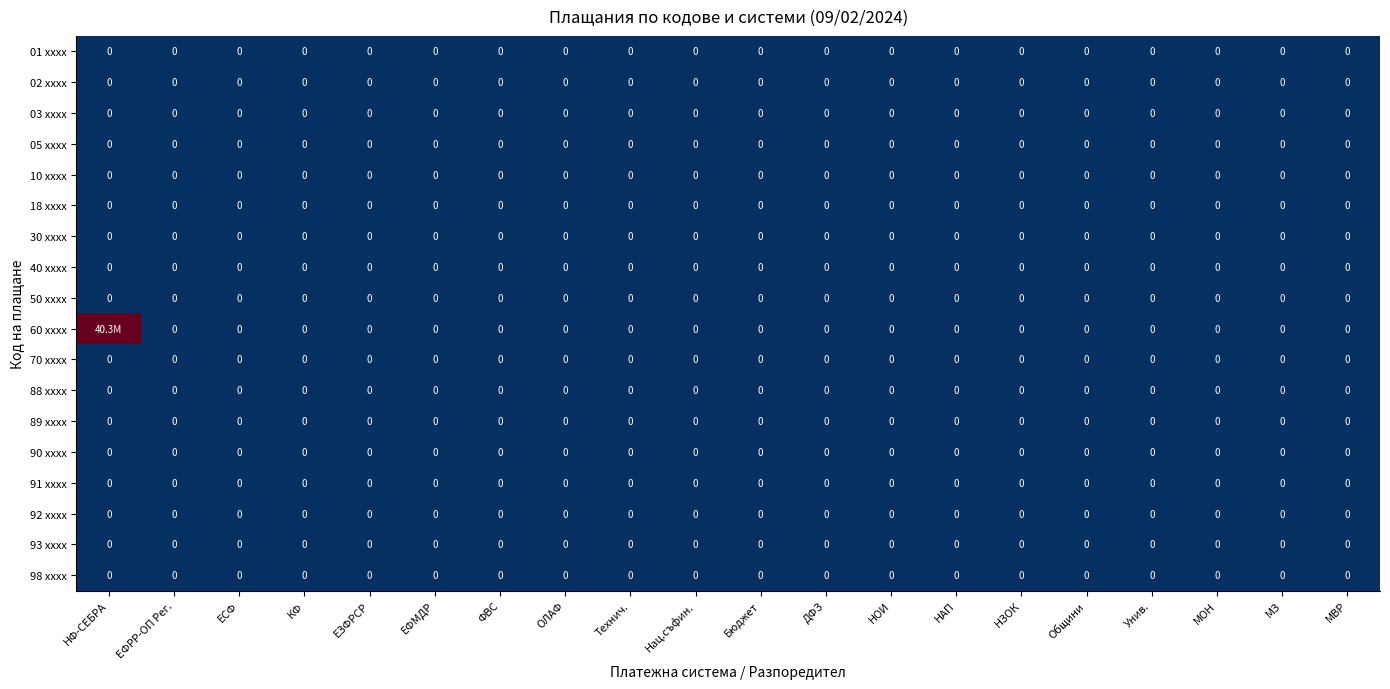

List the labels in order of 03 xxxx value, largest first.

НФ-СЕБРА, ЕФРР-ОП Рег., ЕСФ, КФ, ЕЗФРСР, ЕФМДР, ФВС, ОЛАФ, Технич., Нац.съфин., Бюджет, ДФЗ, НОИ, НАП, НЗОК, Общини, Унив., МОН, МЗ, МВР